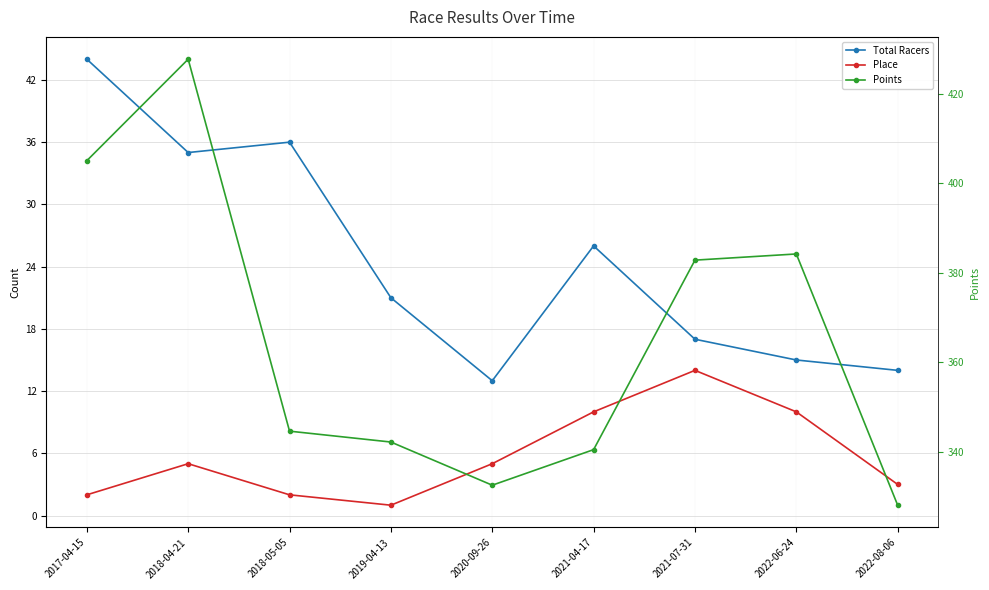

Reading right to left, list all the values displayed in this chart.

Total Racers: 2022-08-06=14.0	2022-06-24=15.0	2021-07-31=17.0	2021-04-17=26.0	2020-09-26=13.0	2019-04-13=21.0	2018-05-05=36.0	2018-04-21=35.0	2017-04-15=44.0
Place: 2022-08-06=3.0	2022-06-24=10.0	2021-07-31=14.0	2021-04-17=10.0	2020-09-26=5.0	2019-04-13=1.0	2018-05-05=2.0	2018-04-21=5.0	2017-04-15=2.0
Points: 2022-08-06=328.0	2022-06-24=384.2	2021-07-31=382.8	2021-04-17=340.4	2020-09-26=332.5	2019-04-13=342.1	2018-05-05=344.6	2018-04-21=427.7	2017-04-15=405.0